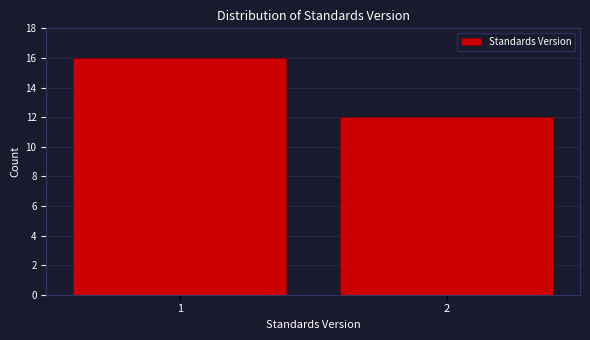

Reading left to right, extract all data points from this chart.

1=16	2=12